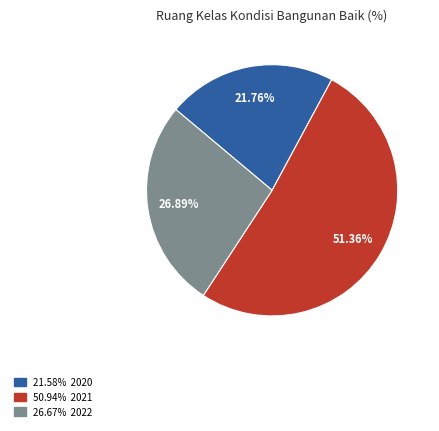

Count the number of slices in the pie.

3